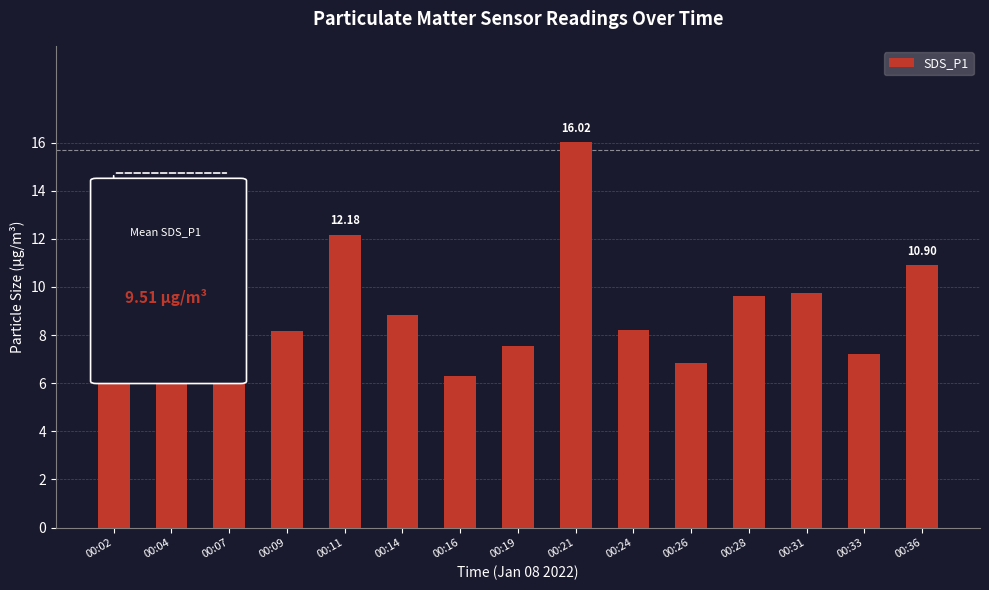

What is the difference between the second highest and second lowest values?

5.4